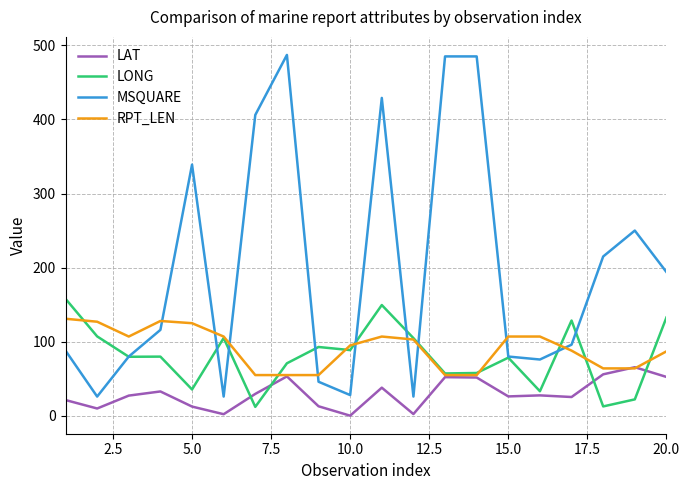

What is the maximum value shown in the chart?

487.0